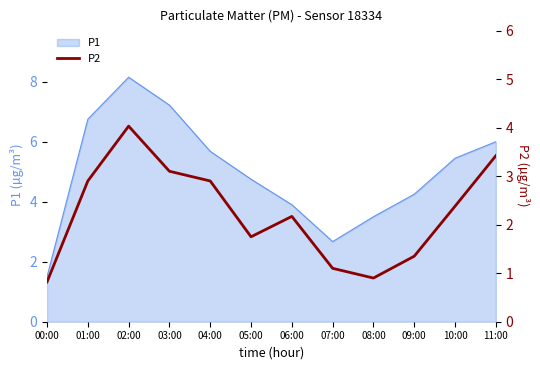

What is the label of the 5th point from the right?

07:00